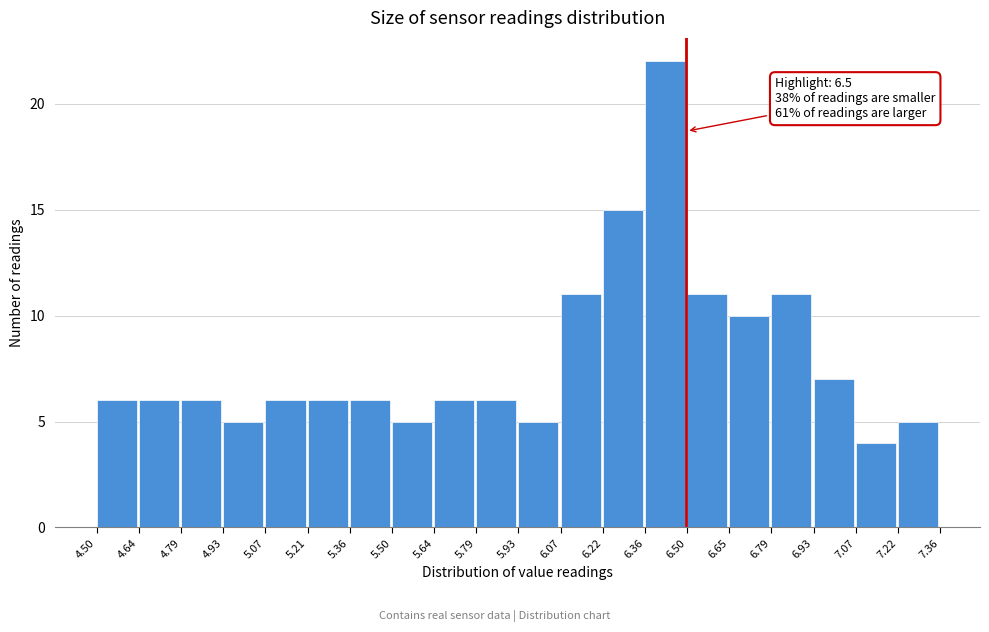

Which range on the x-axis has the tallest bar?

6.36 to 6.50